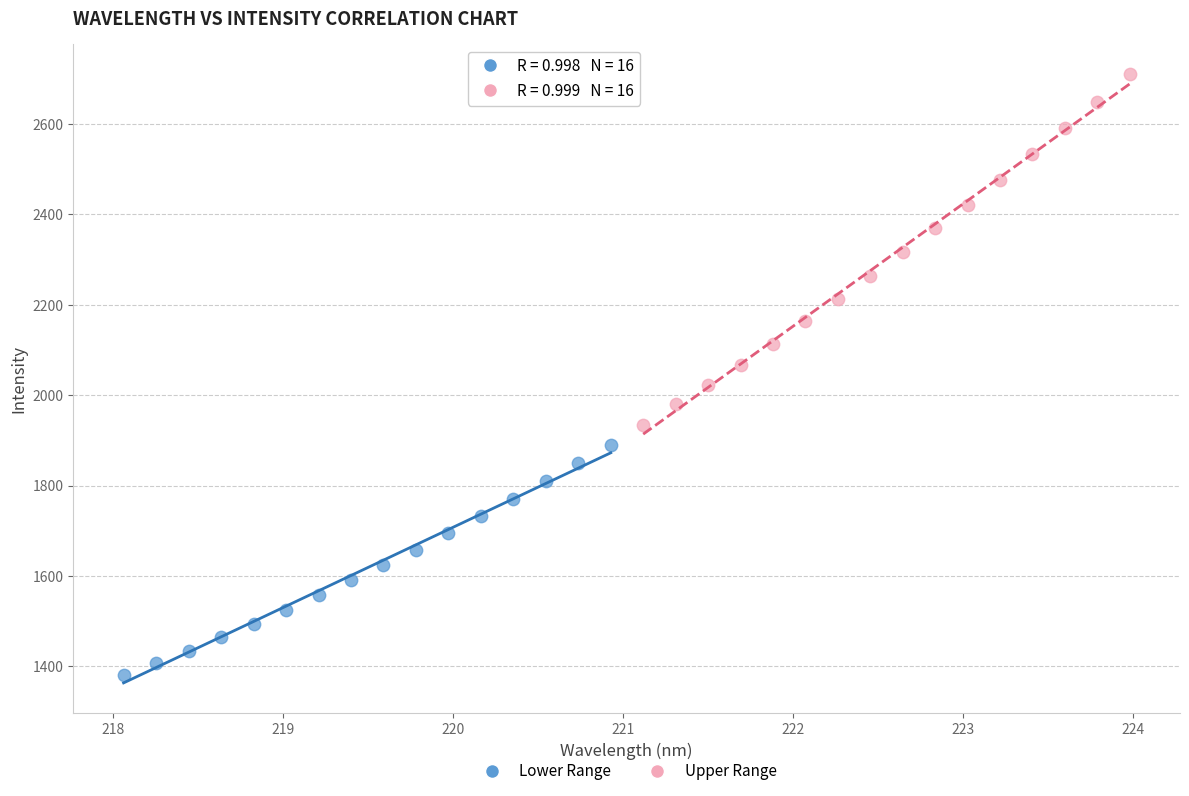

Which series has the widest spread of Y values?

Upper Range